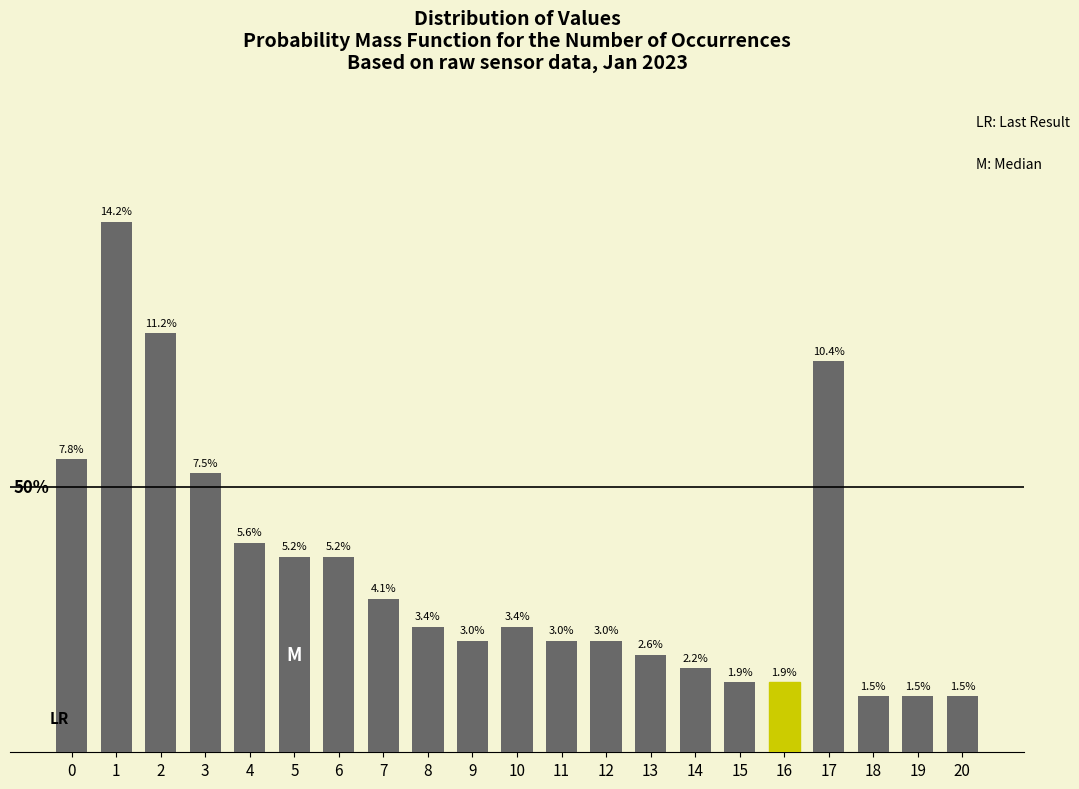

Does the chart contain any negative values?

No